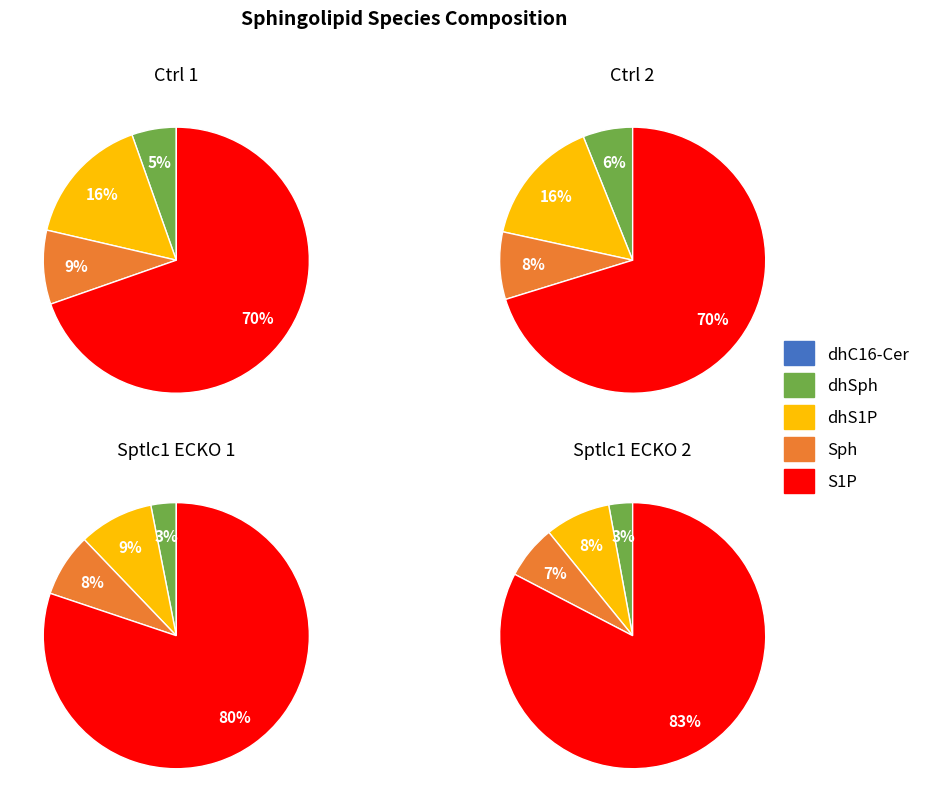

Is it true that S1P is 84% of the pie?

False